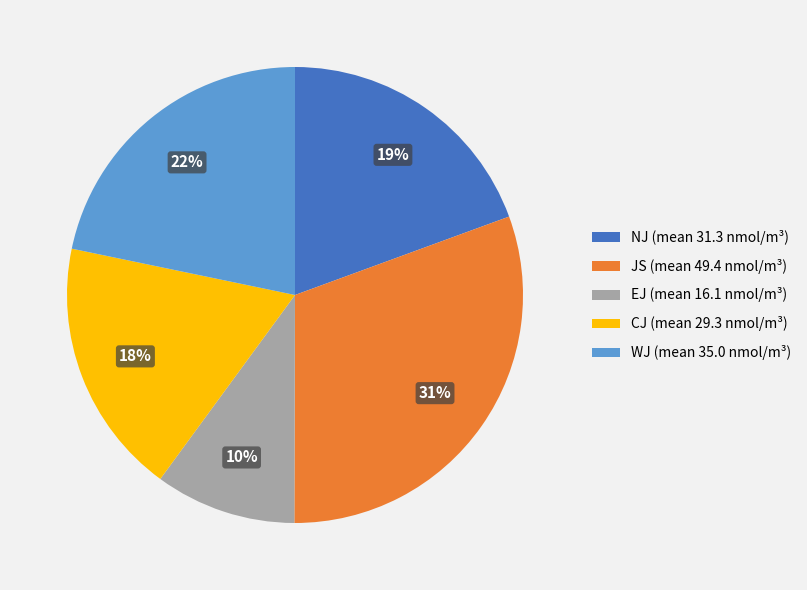

Which has a higher value, JS (mean 49.4 nmol/m³) or CJ (mean 29.3 nmol/m³)?

JS (mean 49.4 nmol/m³)